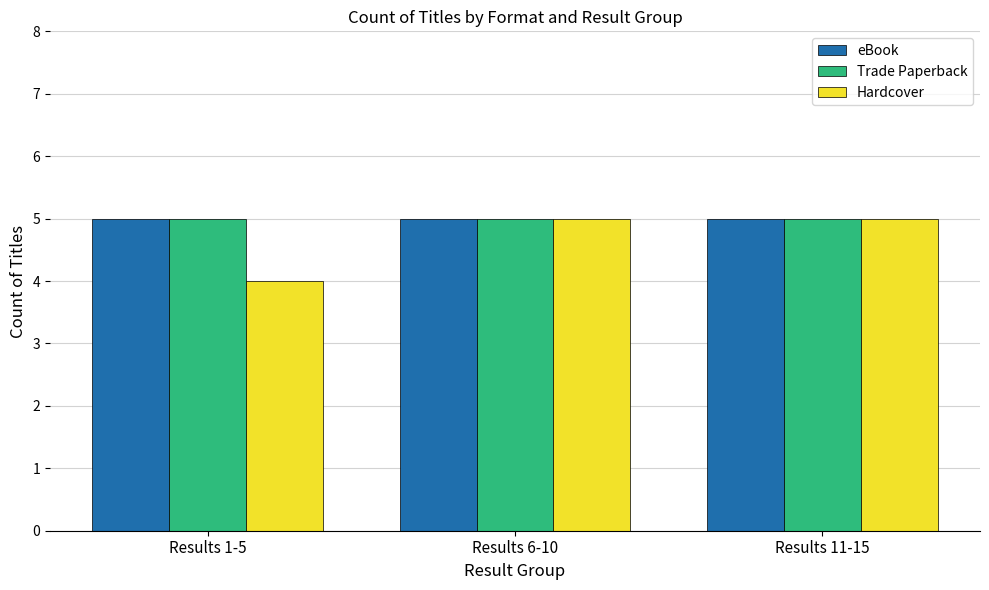

What is the total value across all series at Results 6-10?

15